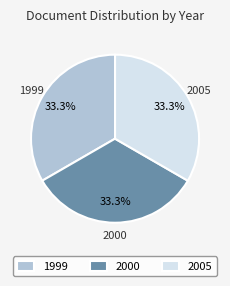

How many slices are in this pie chart?

3